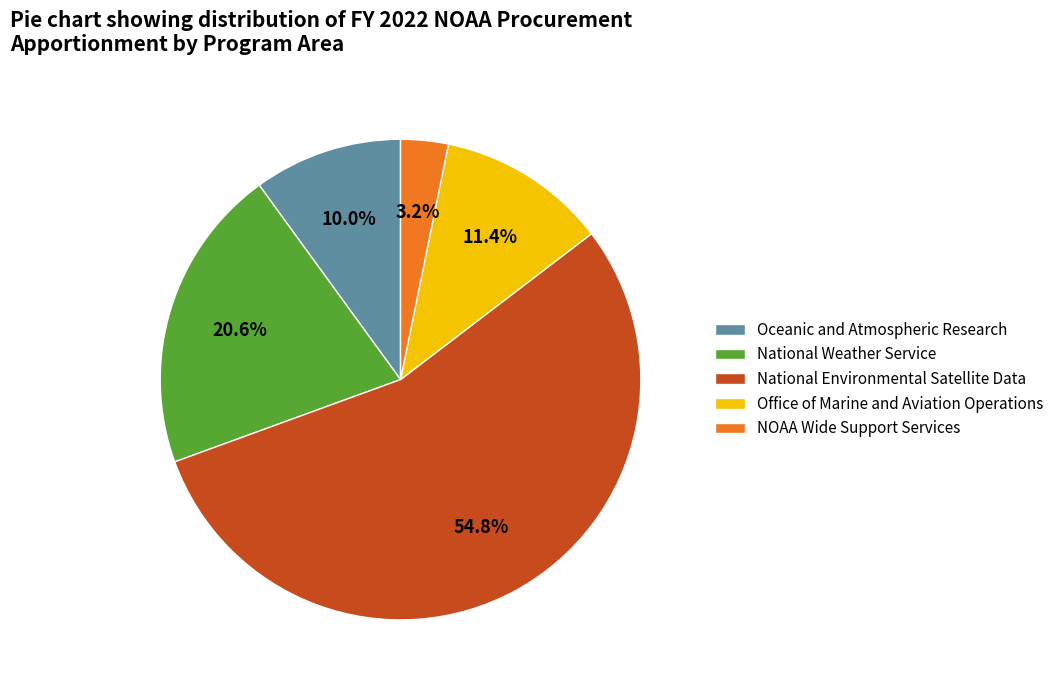

Rank the categories by value from lowest to highest.

NOAA Wide Support Services, Oceanic and Atmospheric Research, Office of Marine and Aviation Operations, National Weather Service, National Environmental Satellite Data